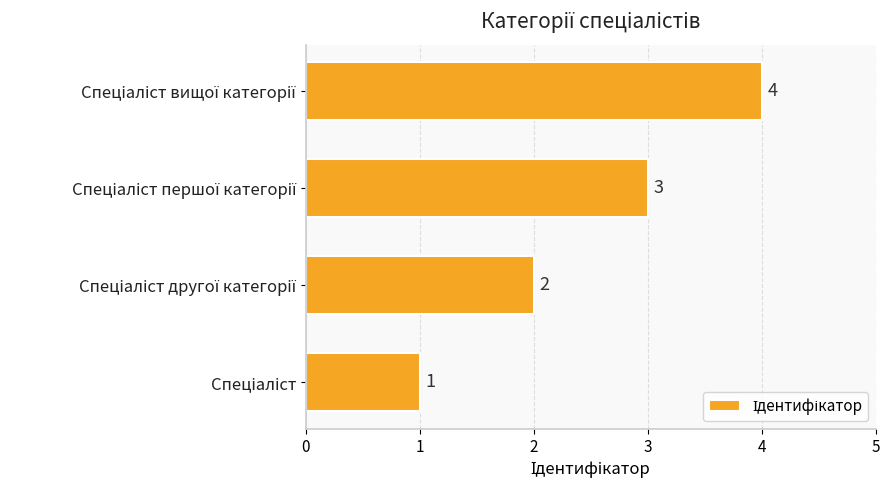

What is the difference between the maximum and second lowest values?

2